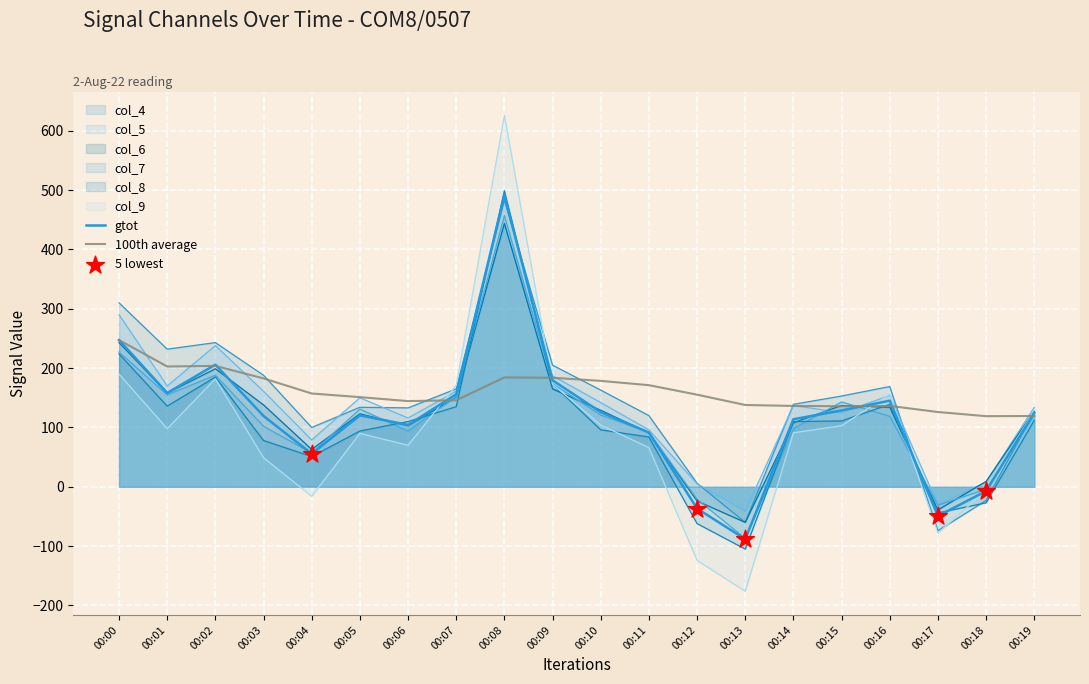

What is the total value across all series at 00:16?

1152.5